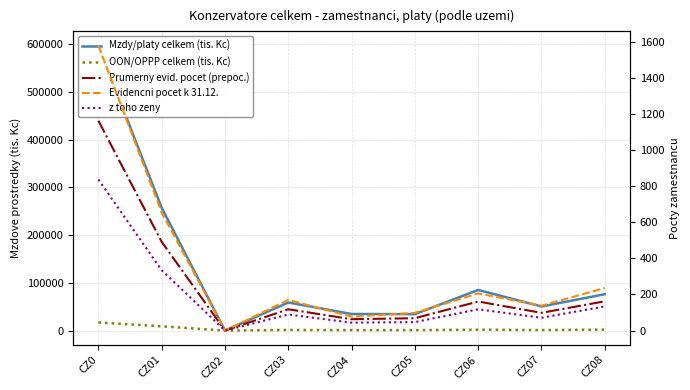

Rank the series at CZ02 from highest to lowest value.

Mzdy/platy celkem (tis. Kc), OON/OPPP celkem (tis. Kc), Prumerny evid. pocet (prepoc.), Evidencni pocet k 31.12., z toho zeny